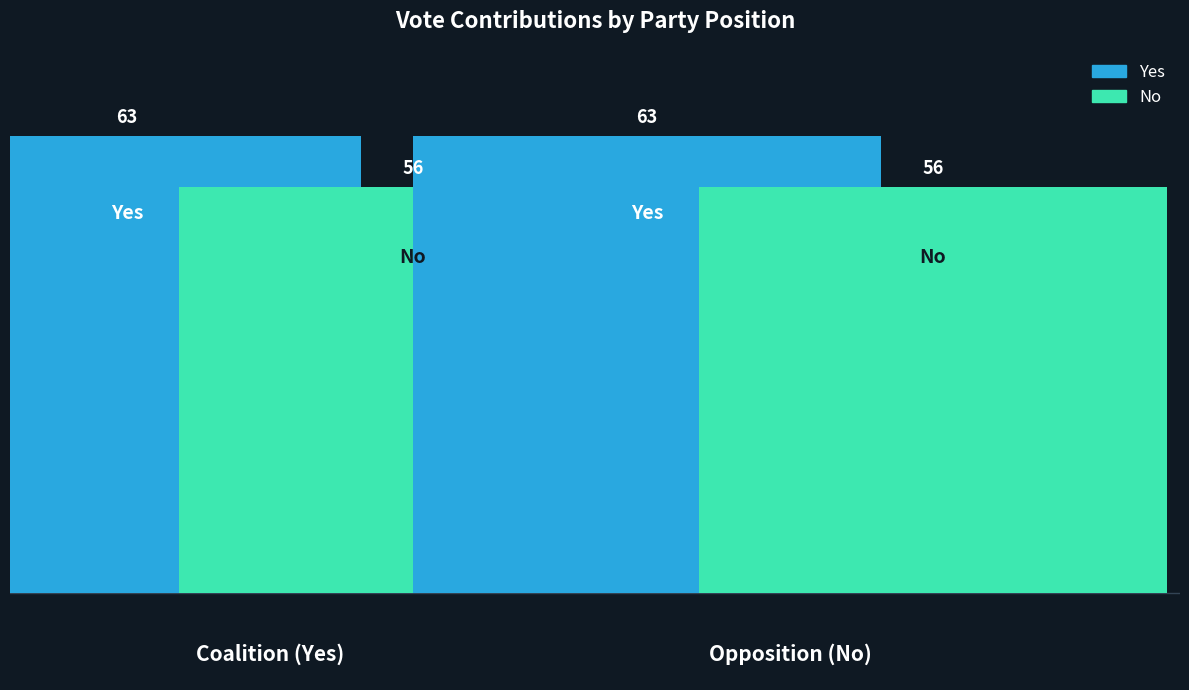

List the series in order of their overall mean, highest first.

Yes, No